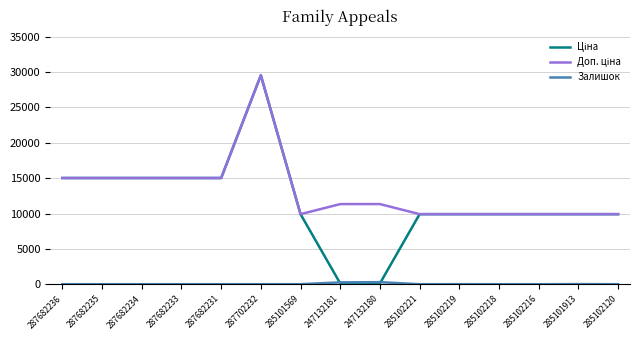

Which label corresponds to the largest value in the chart?

287702232